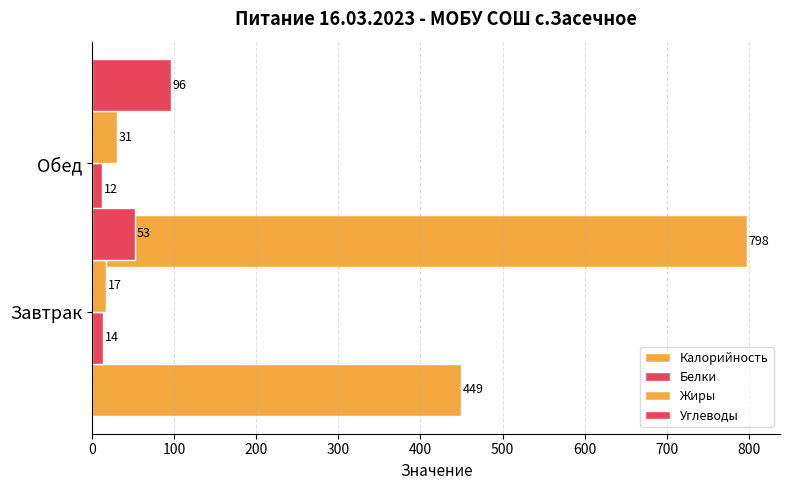

The value of Жиры at Завтрак is 17. True or false?

True